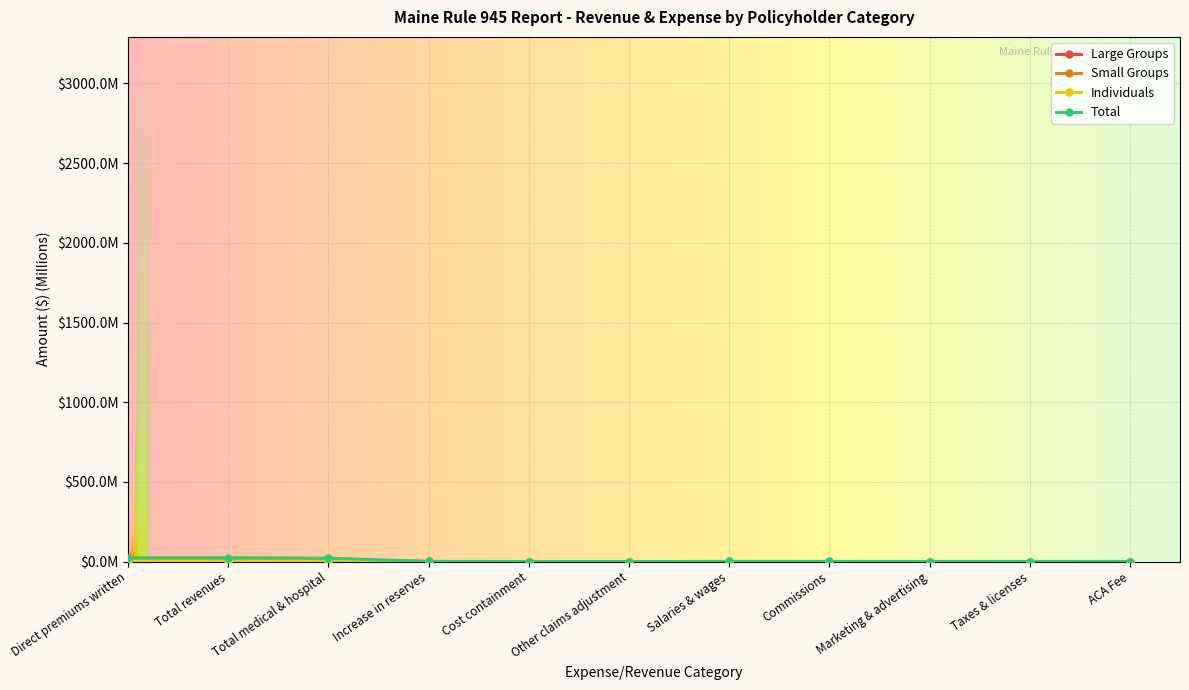

Is this an area chart (filled region under the line)?

No